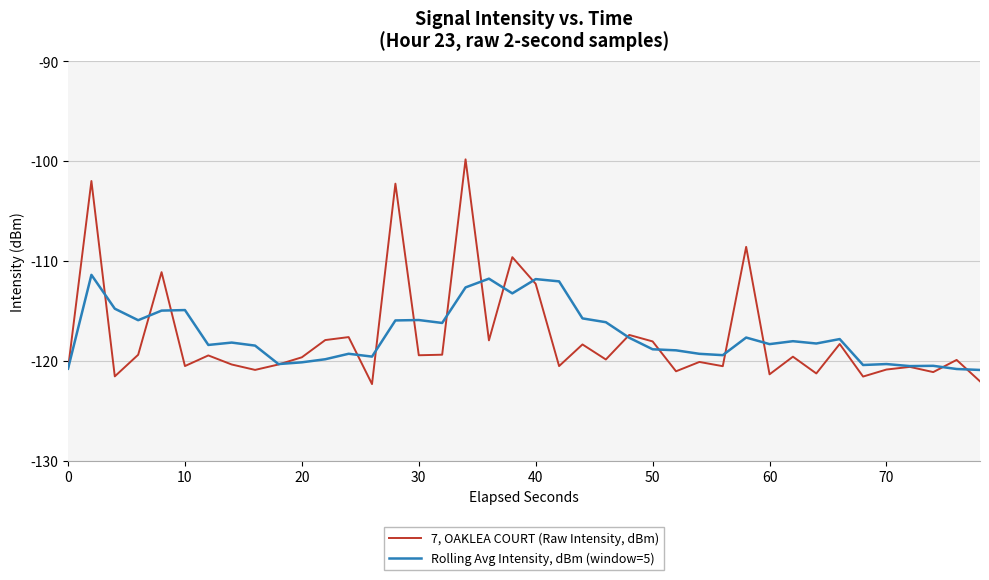

Which series has the widest spread of values?

7, OAKLEA COURT (Raw Intensity, dBm)